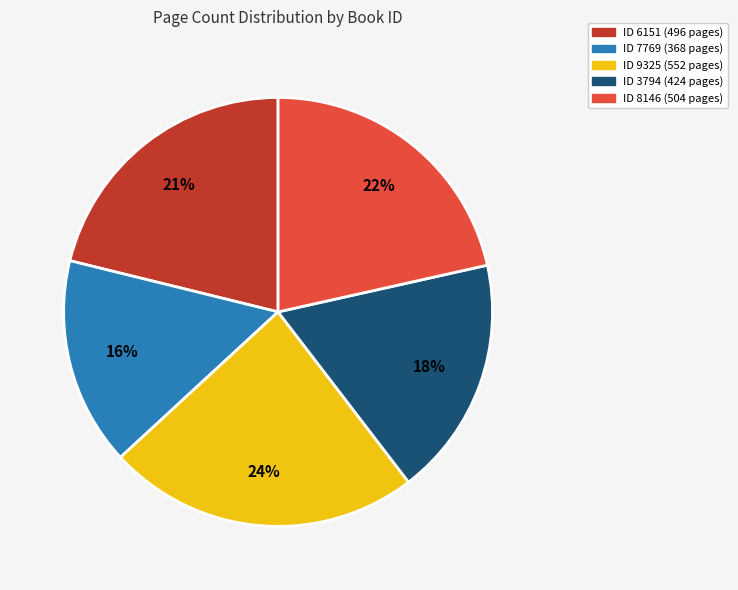

To the nearest percent, what is the difference between the largest and smallest slice percentages?

8%